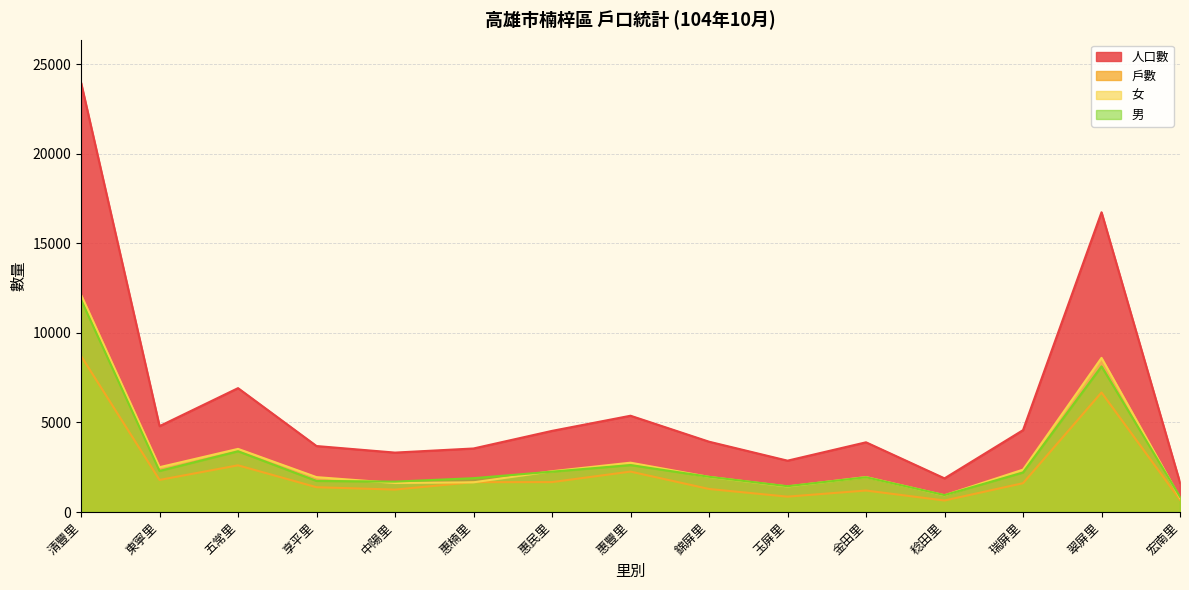

True or false: 人口數 and 戶數 cross at least once.

False